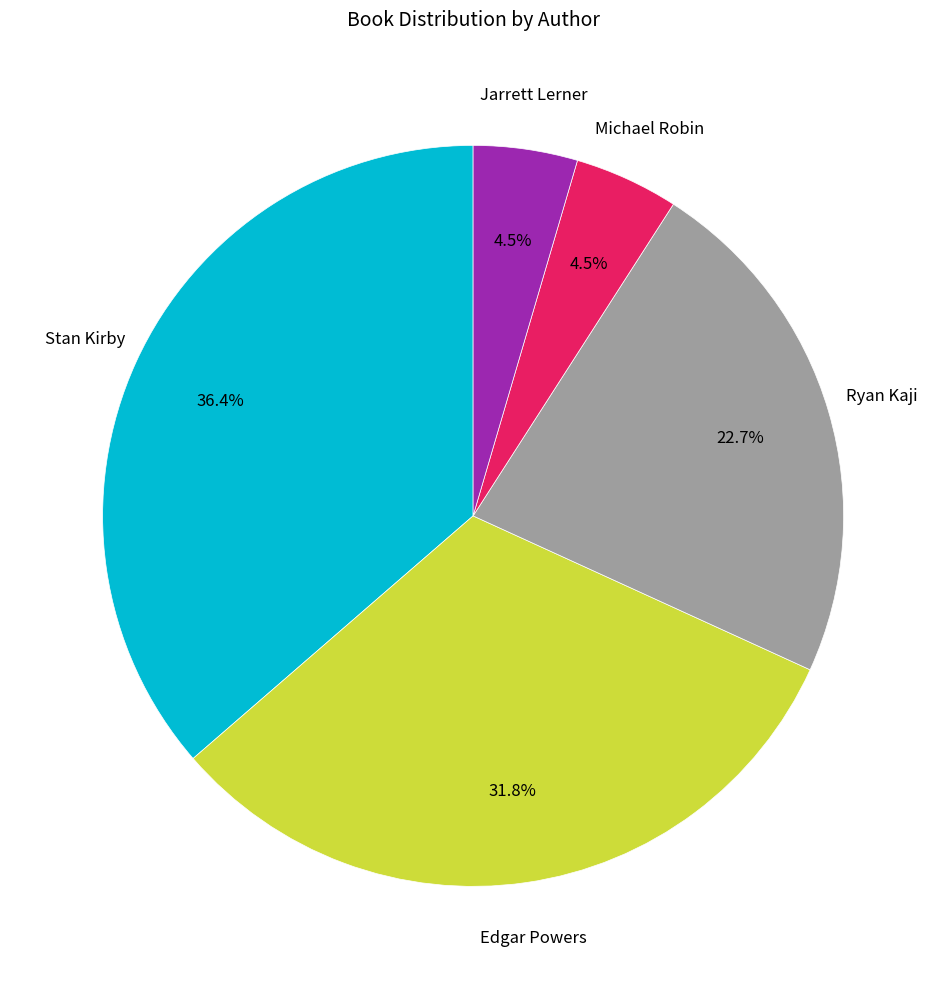

How many segments does this pie chart have?

5